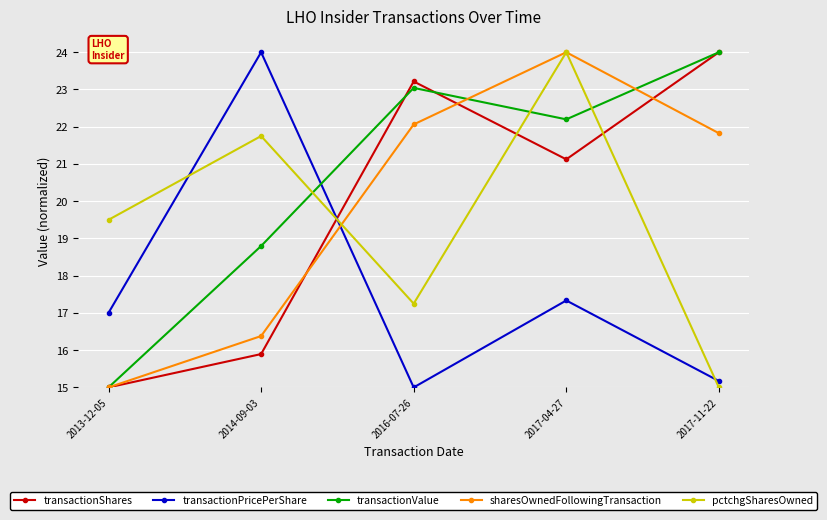

The value of transactionValue at 2017-04-27 is 22.2. True or false?

True